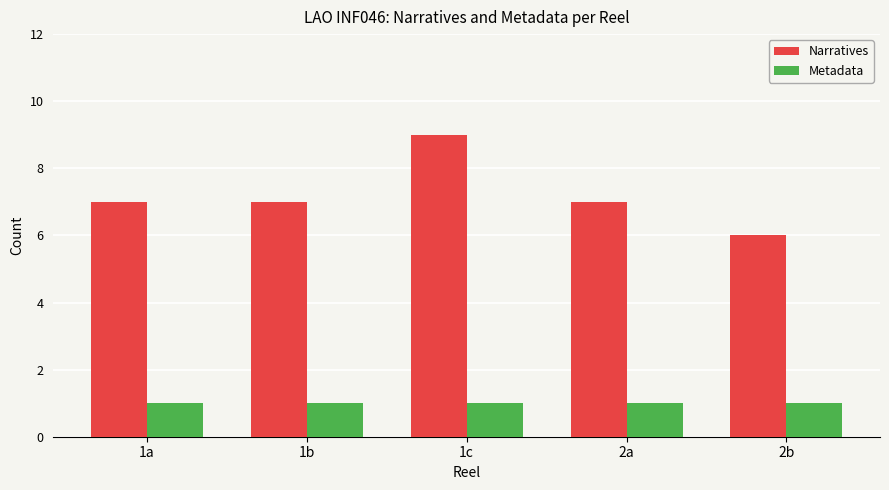

What are all the series names shown in the legend?

Narratives, Metadata